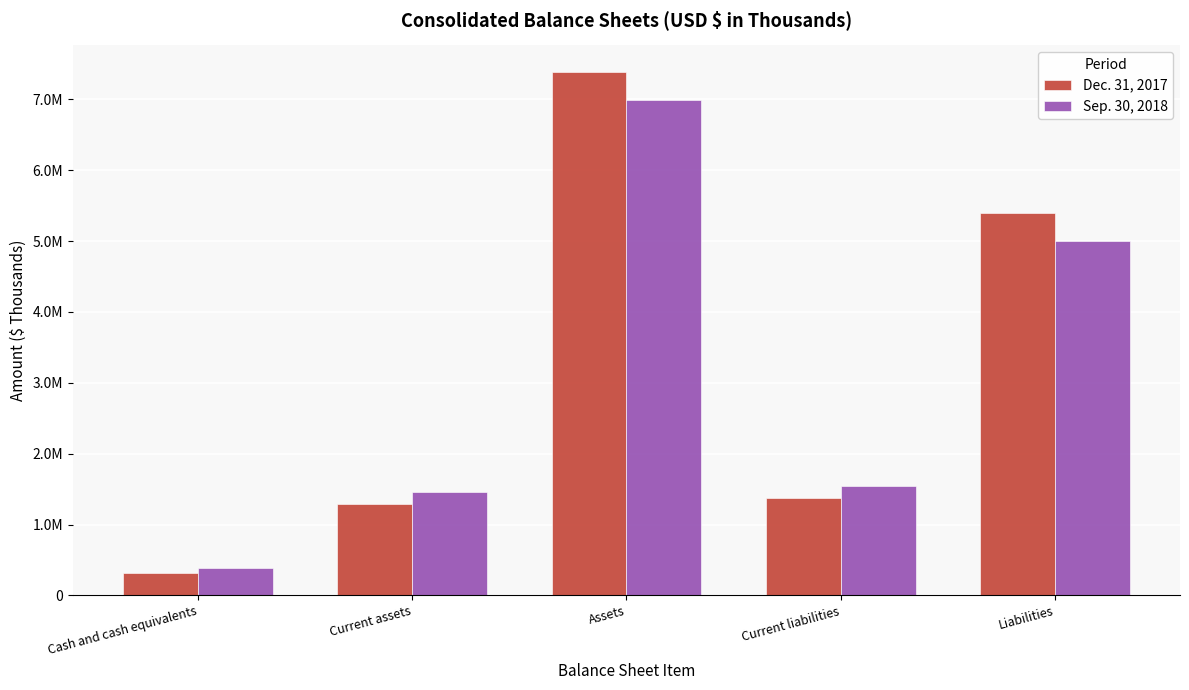

Does the chart contain any negative values?

No